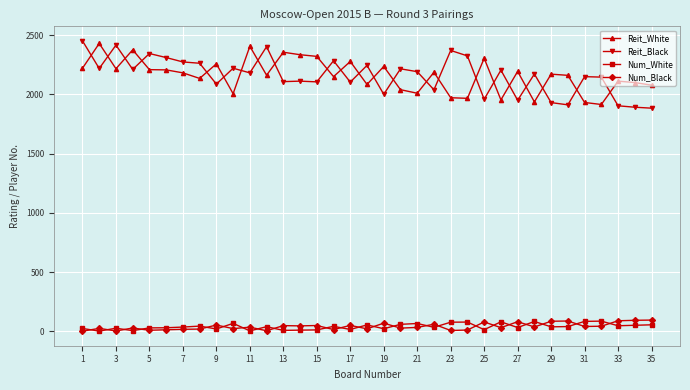

What is the value of the Reit_Black point at the 9th from the left?

2086